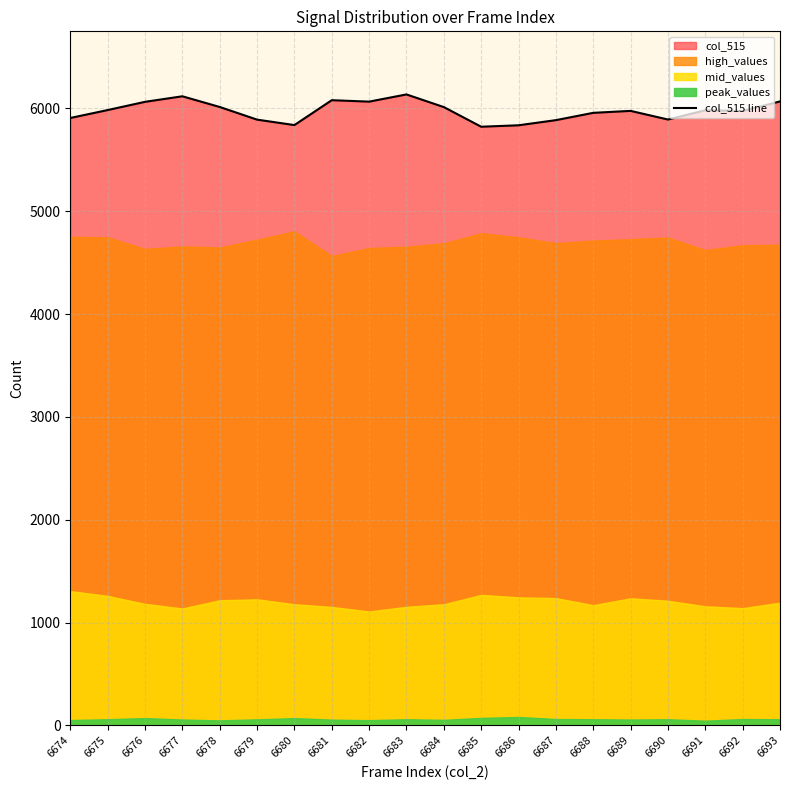

What is the sum of the values at 6688 and 6677?

12073